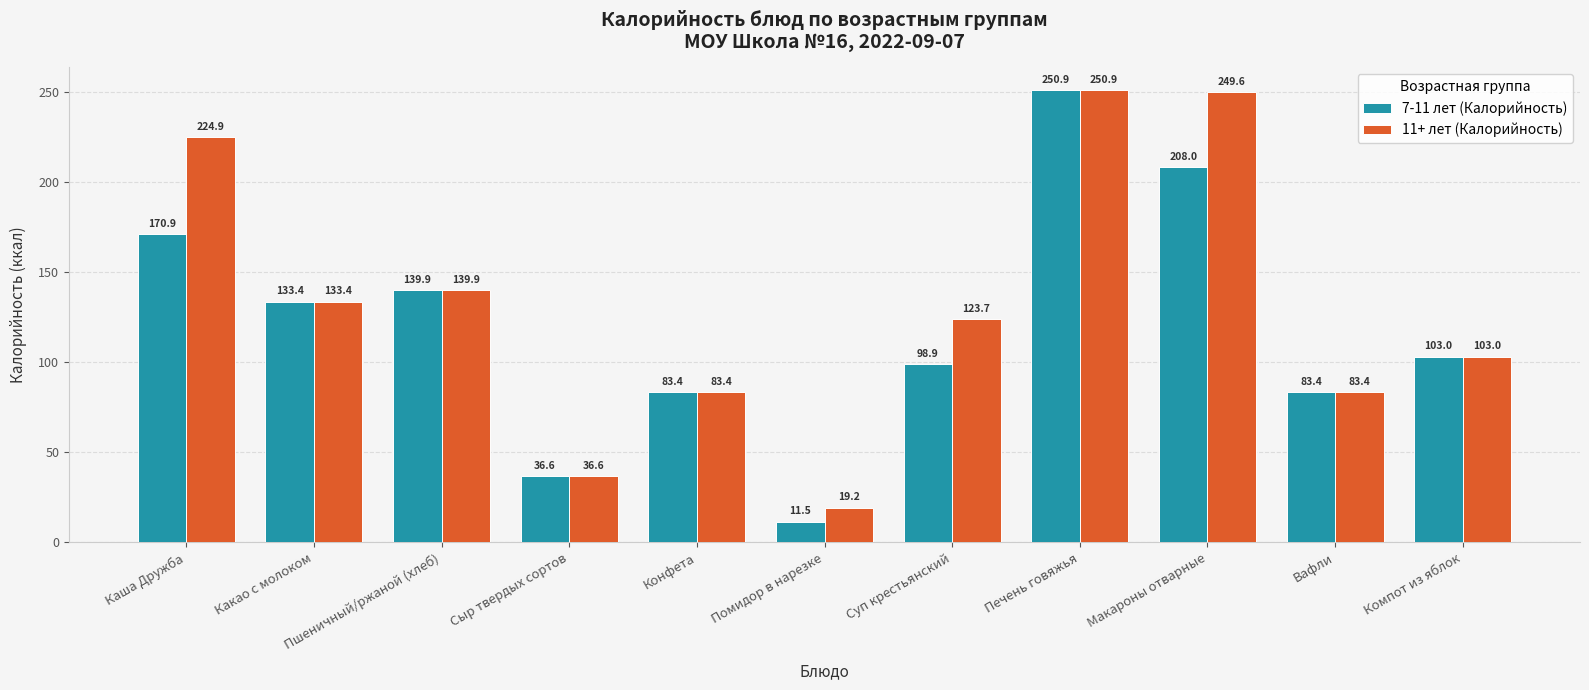

List the series in order of their overall mean, highest first.

11+ лет (Калорийность), 7-11 лет (Калорийность)